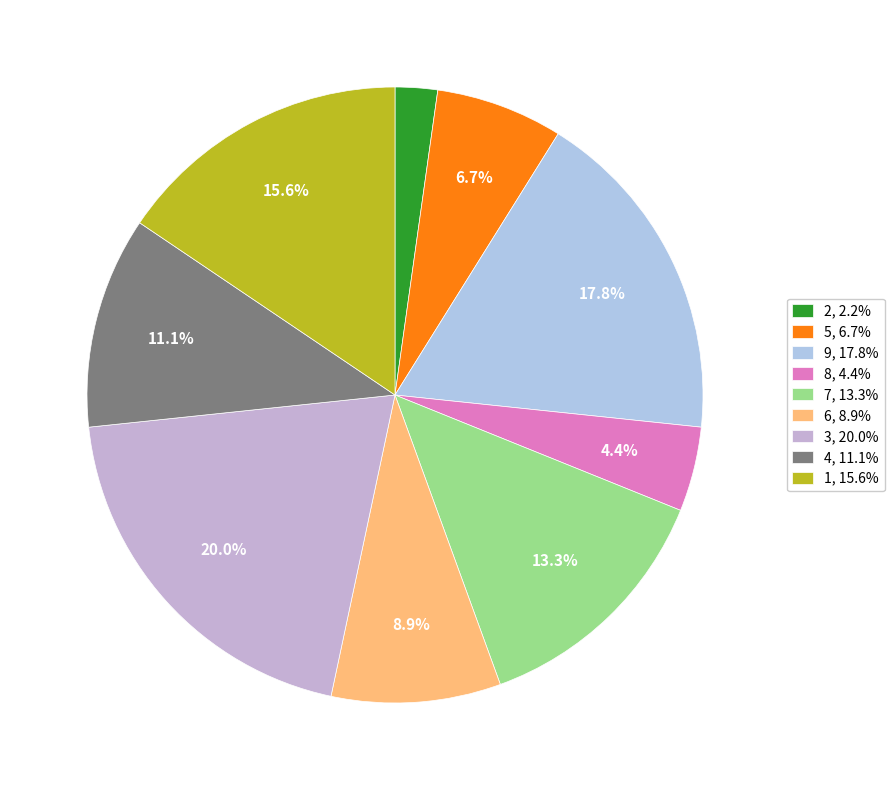

How many slices are in this pie chart?

9